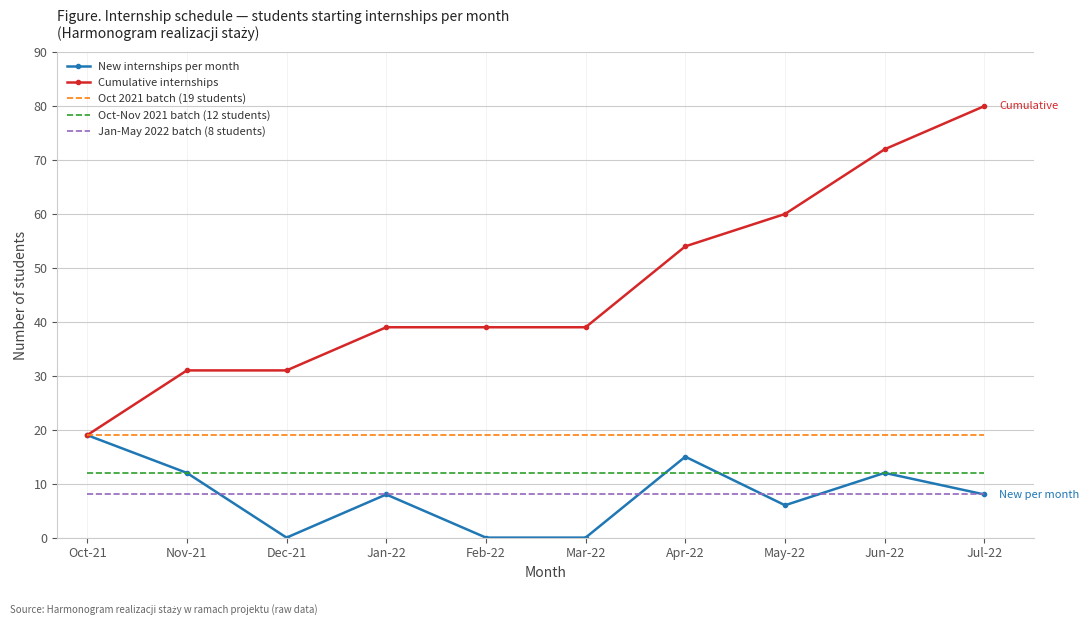

Which series changed the most between Oct-21 and Apr-22?

Cumulative internships